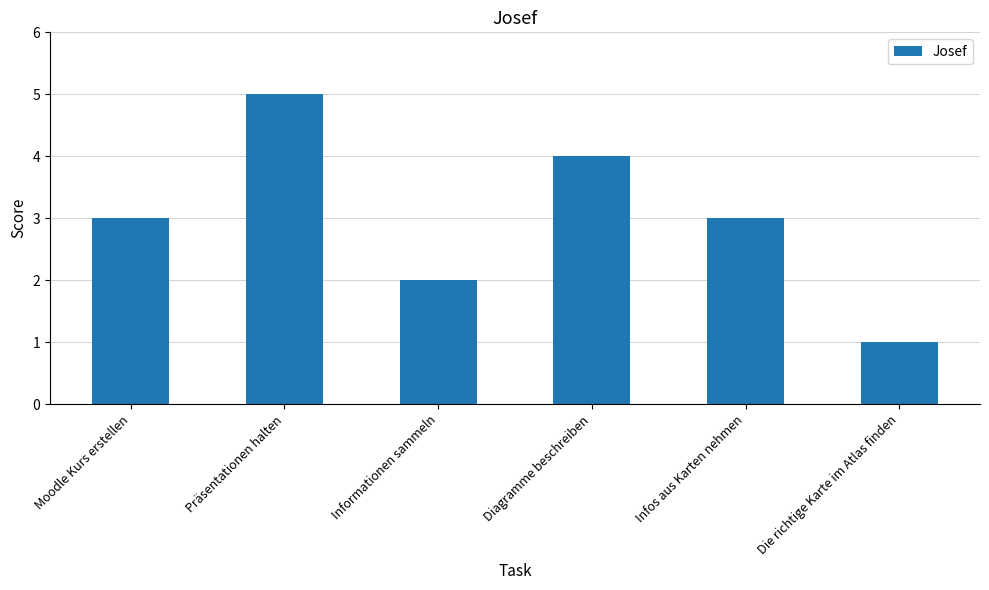

What is the difference between the maximum and minimum values?

4